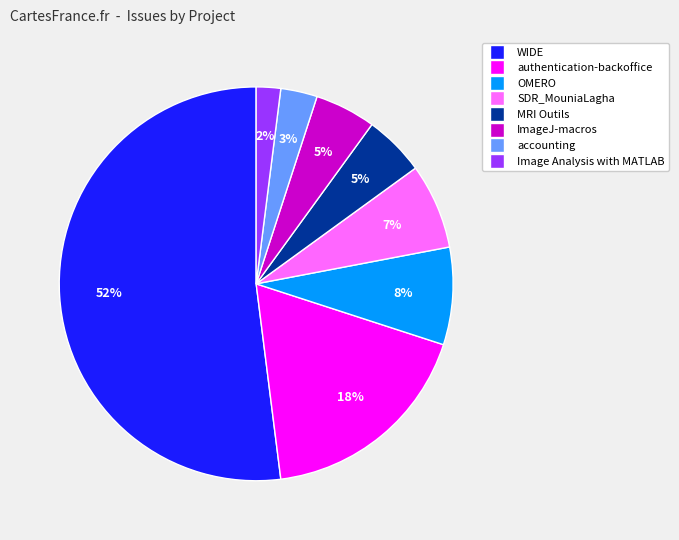

The authentication-backoffice slice represents 28% of the pie. True or false?

False